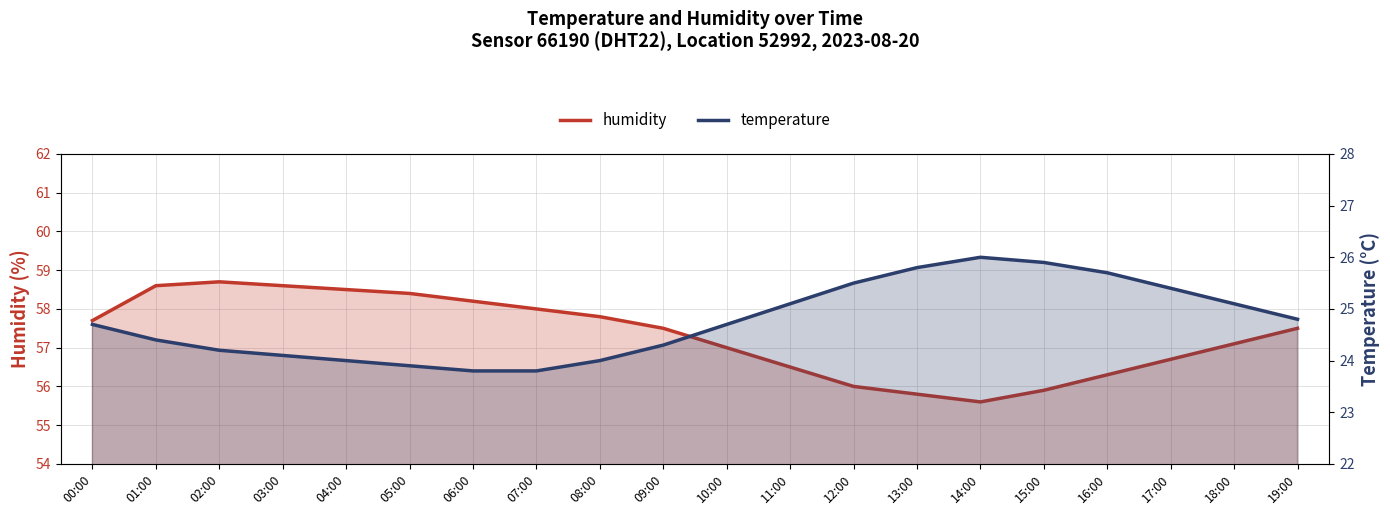

How many lines are shown in the chart?

2